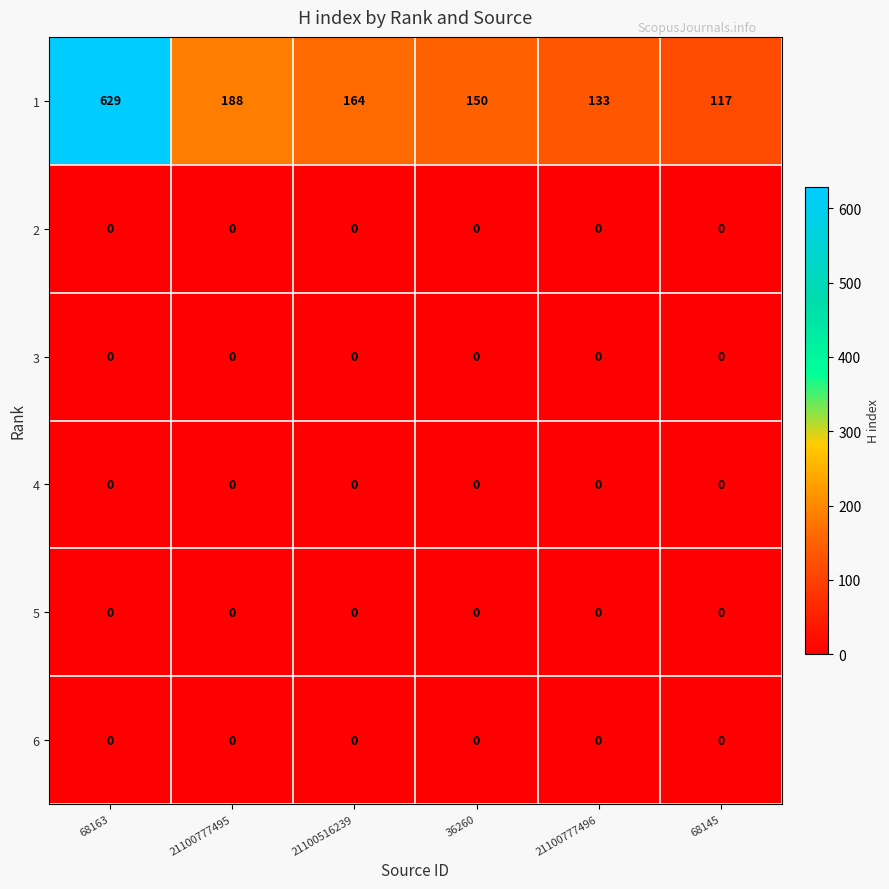

At how many categories does at least one series exceed 51?

6